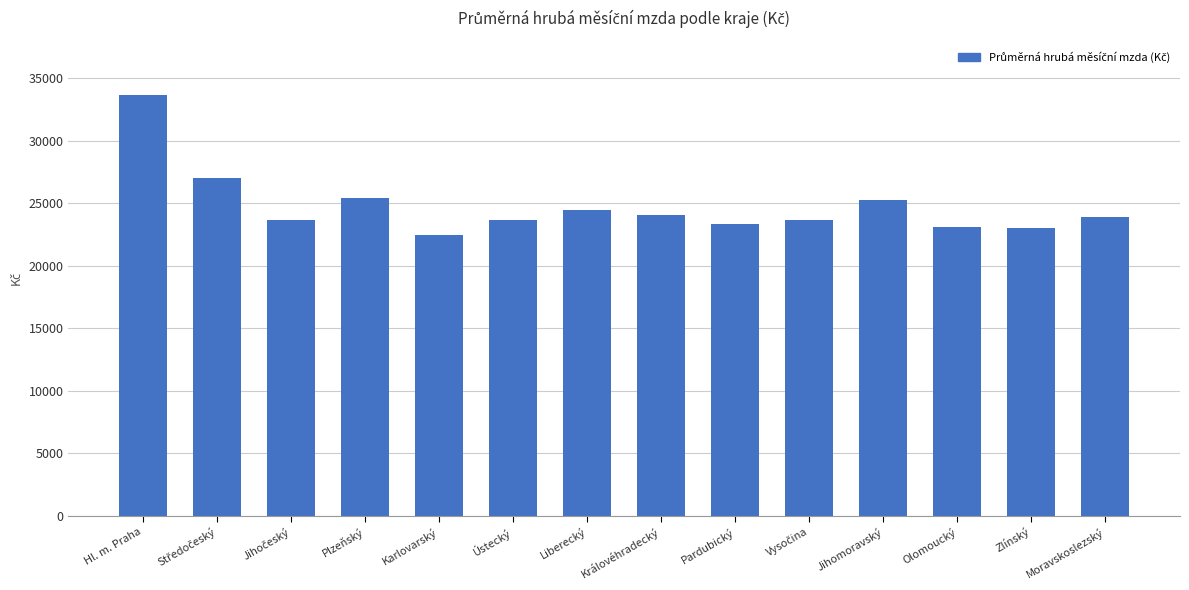

Which has a higher value, Ústecký or Karlovarský?

Ústecký